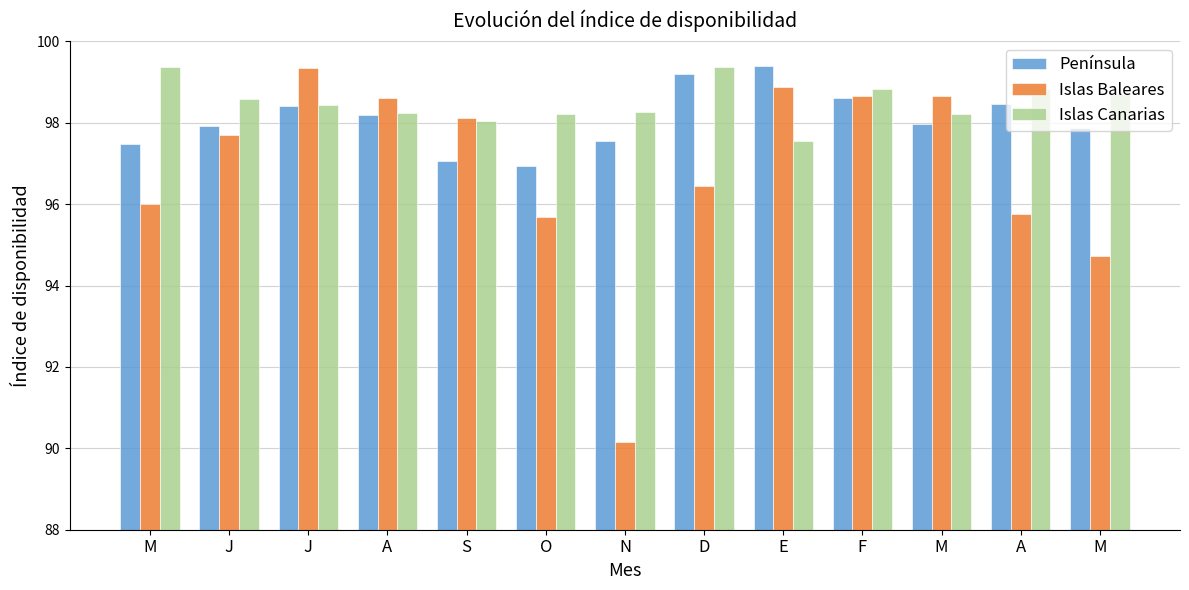

What is the difference between the second highest and second lowest values in the Península series?

2.1